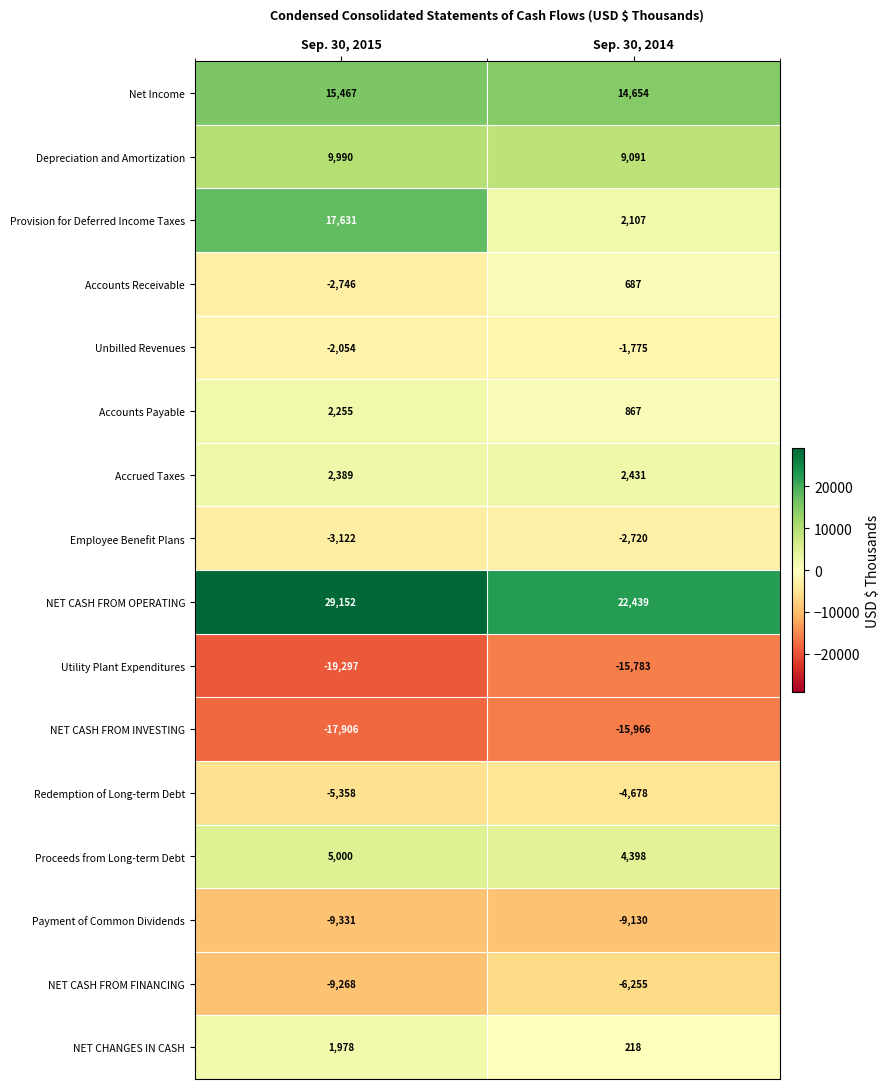

What is the spread (max minus min) of values at Sep. 30, 2015?

48449